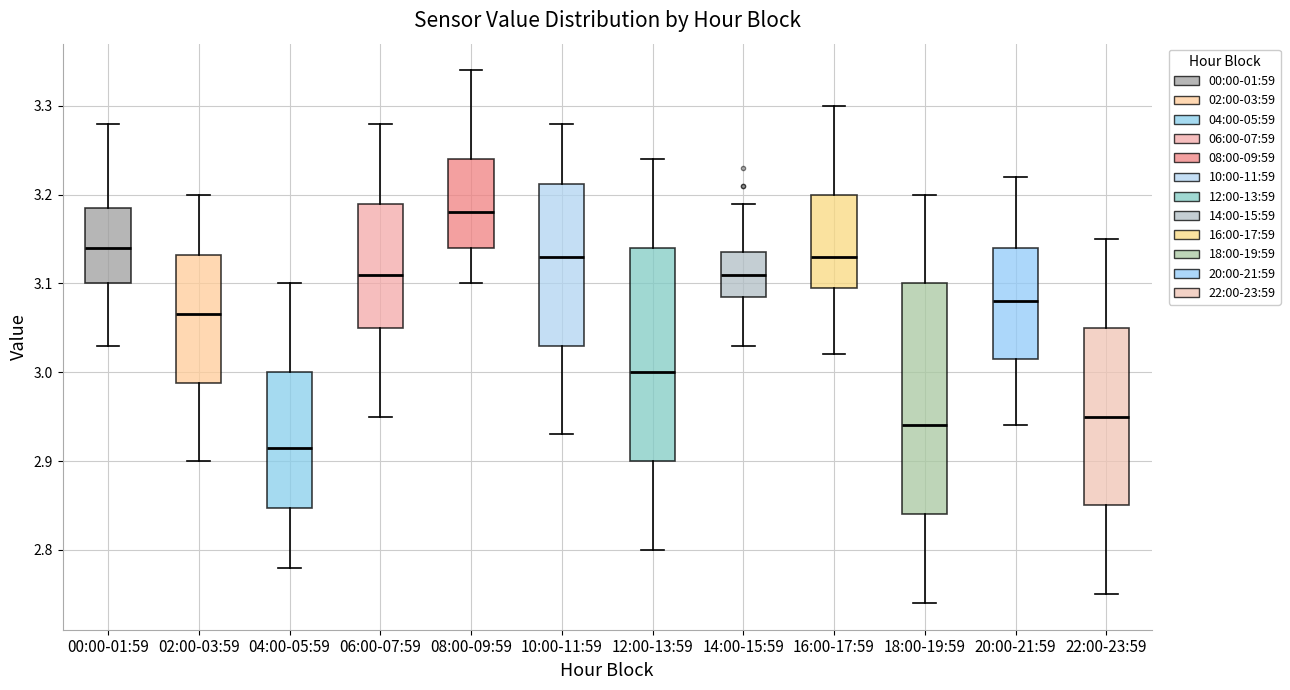

Where is the lower edge of the box for 08:00-09:59 on the y-axis? The values are not printed on the chart, so give them approximately, as read against the axis.

3.14